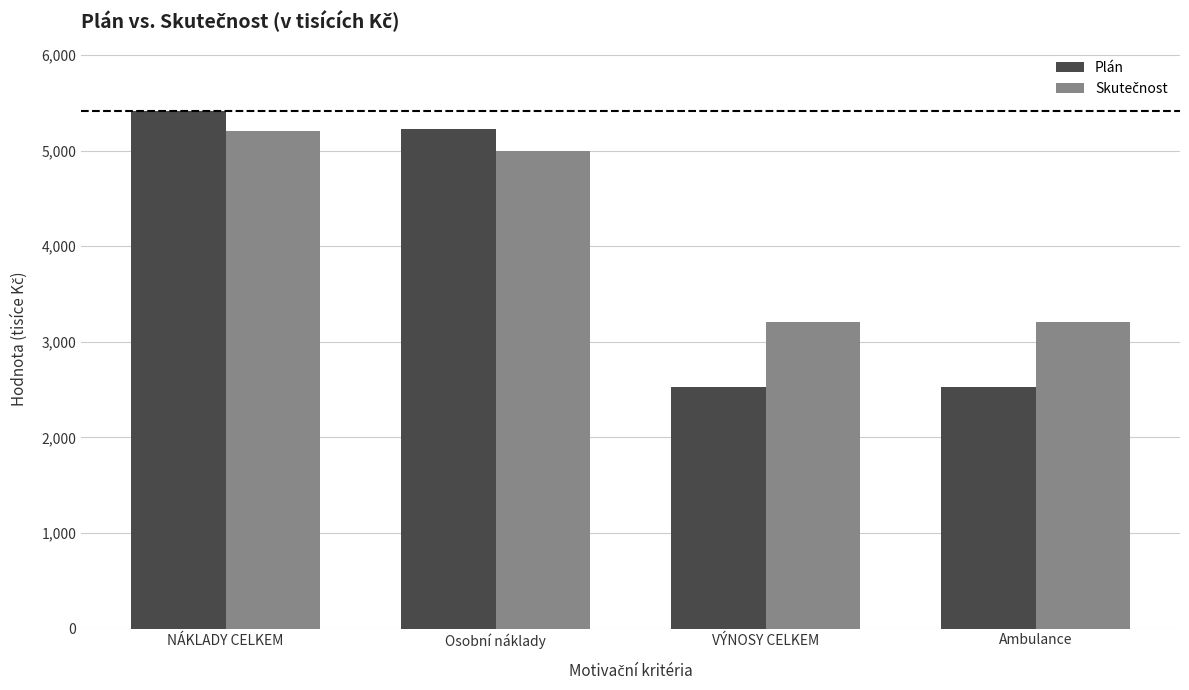

At which label is Plán closest to 3971?

Osobní náklady